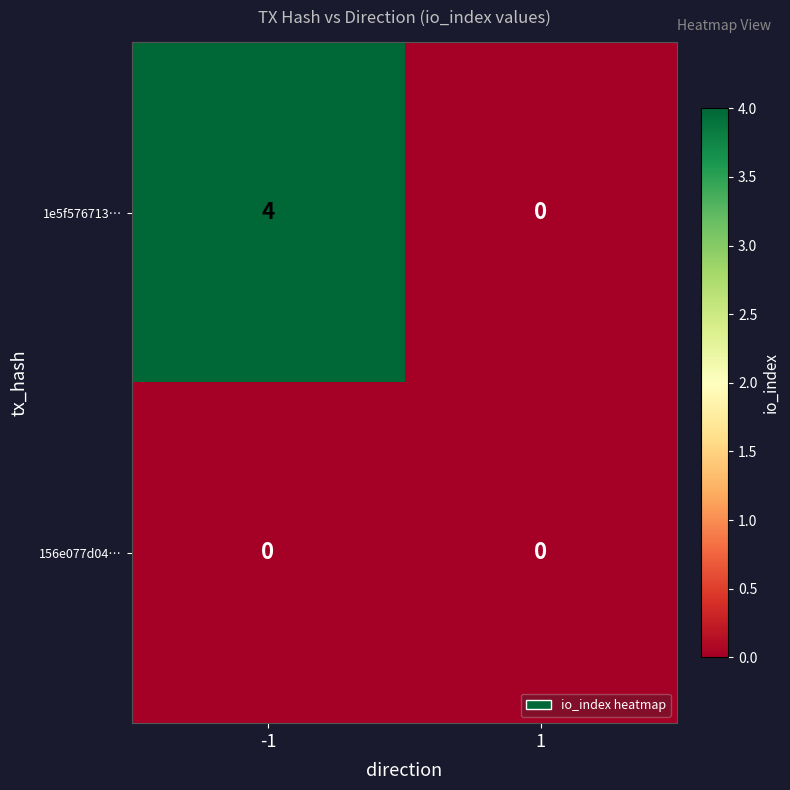

Reading right to left, what are all the values shown in this chart?

1e5f576713…: 1=0	-1=4
156e077d04…: 1=0	-1=0